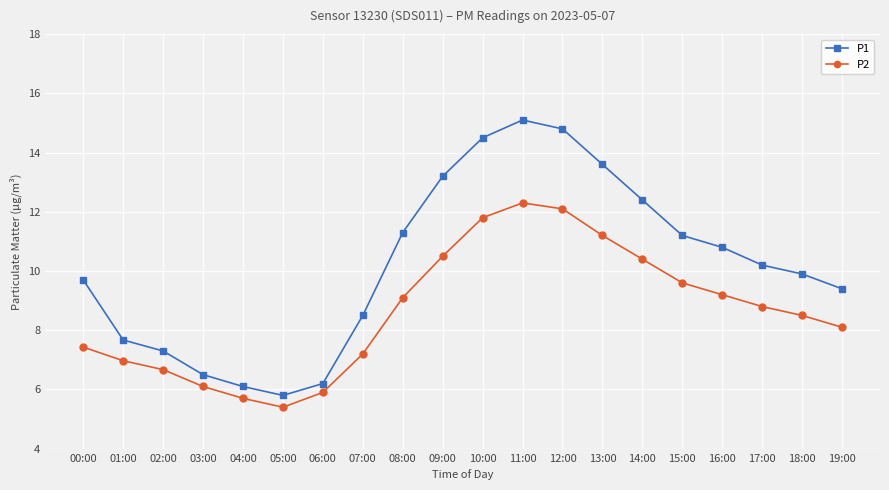

Which series has the widest spread of values?

P1